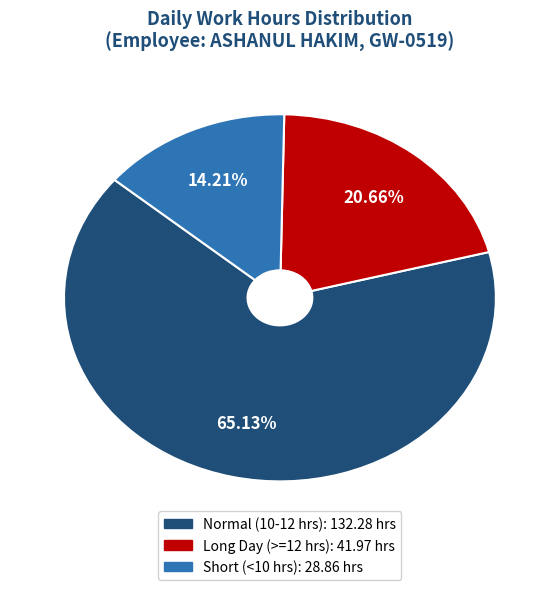

Does any single category account for the majority?

Yes